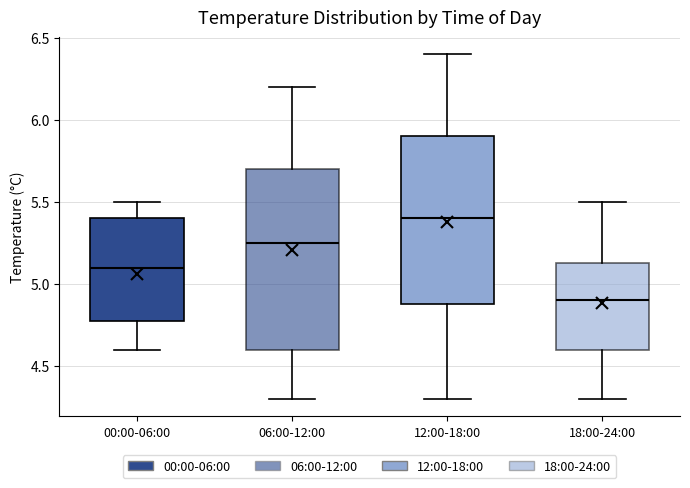

Reading left to right, read every box against the y-axis: the position of its median line, the range the box covers, and the ends of its whiskers. The values are not printed on the chart, so give them approximately, as read against the axis.

00:00-06:00: median 5.10, box 4.80 to 5.40, whiskers 4.60 to 5.50
06:00-12:00: median 5.25, box 4.60 to 5.70, whiskers 4.30 to 6.20
12:00-18:00: median 5.40, box 4.90 to 5.90, whiskers 4.30 to 6.40
18:00-24:00: median 4.90, box 4.60 to 5.15, whiskers 4.30 to 5.50